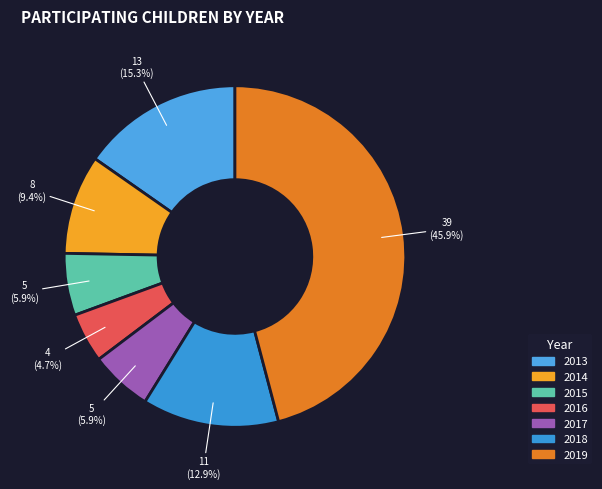

What is the change in value from 2013 to 2019?

+26